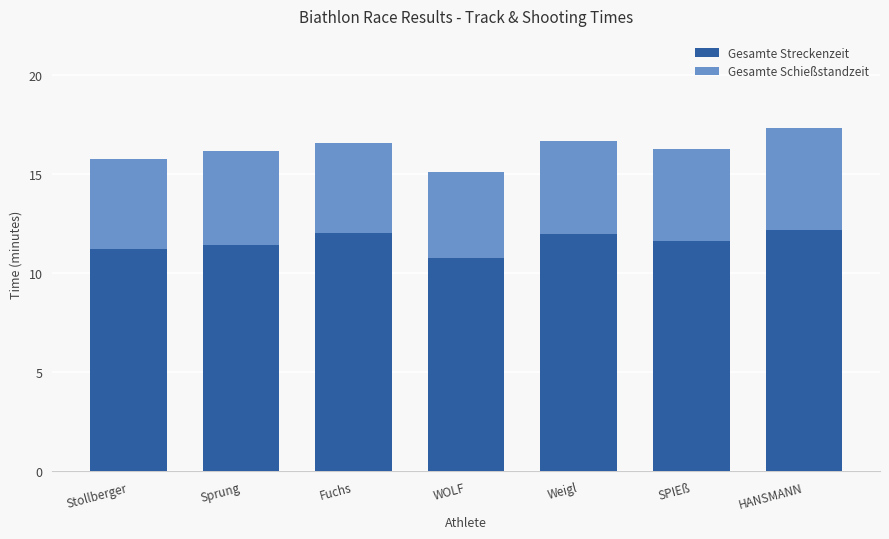

What is the total value across all series at Sprung?

16.2